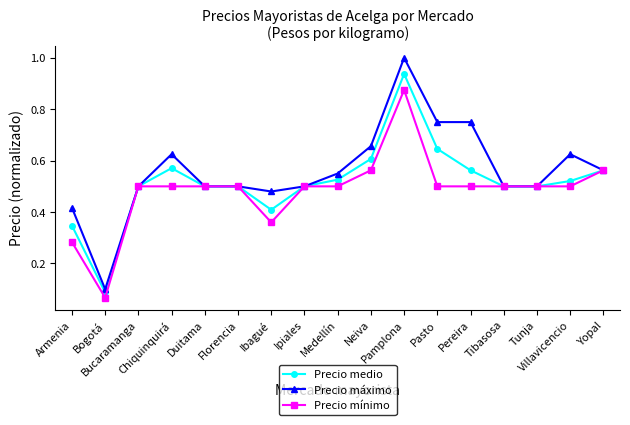

Which series has the largest range (max minus min)?

Precio máximo